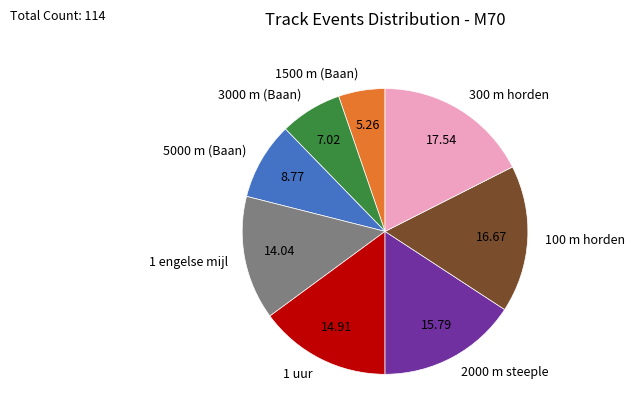

Approximately how many times larger is the value at 3000 m (Baan) compared to 2000 m steeple?

0.4